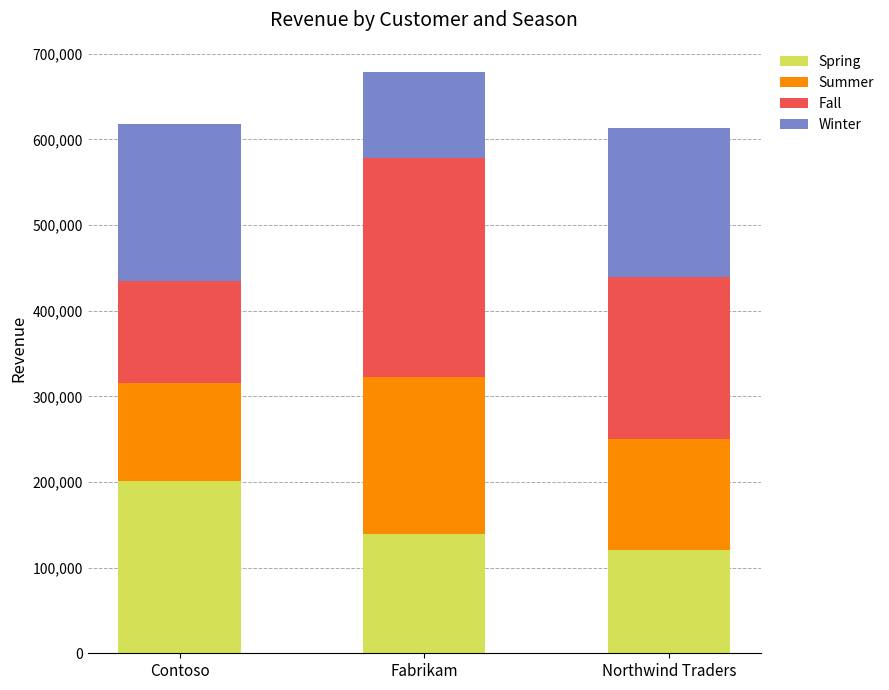

Reading left to right, list the values for the Spring series.

201438	139170	120666